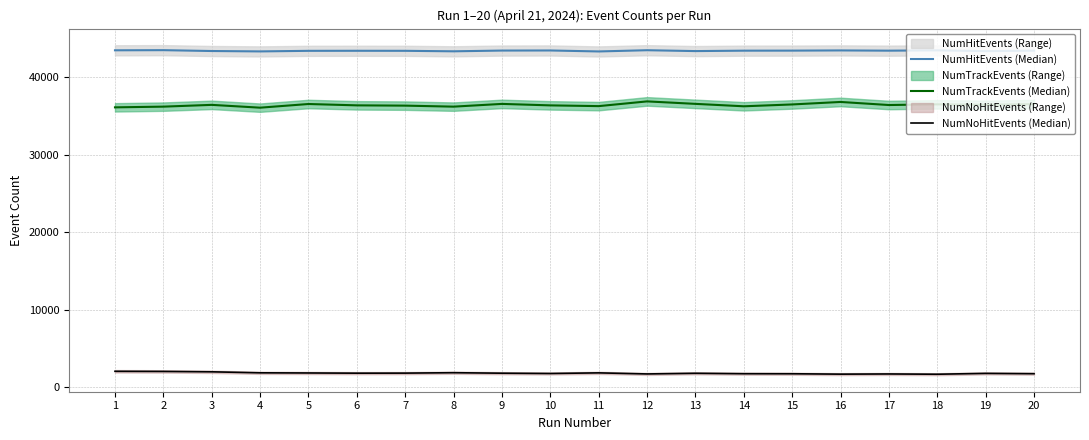

What is the sum of all NumHitEvents (Median) values?

868137